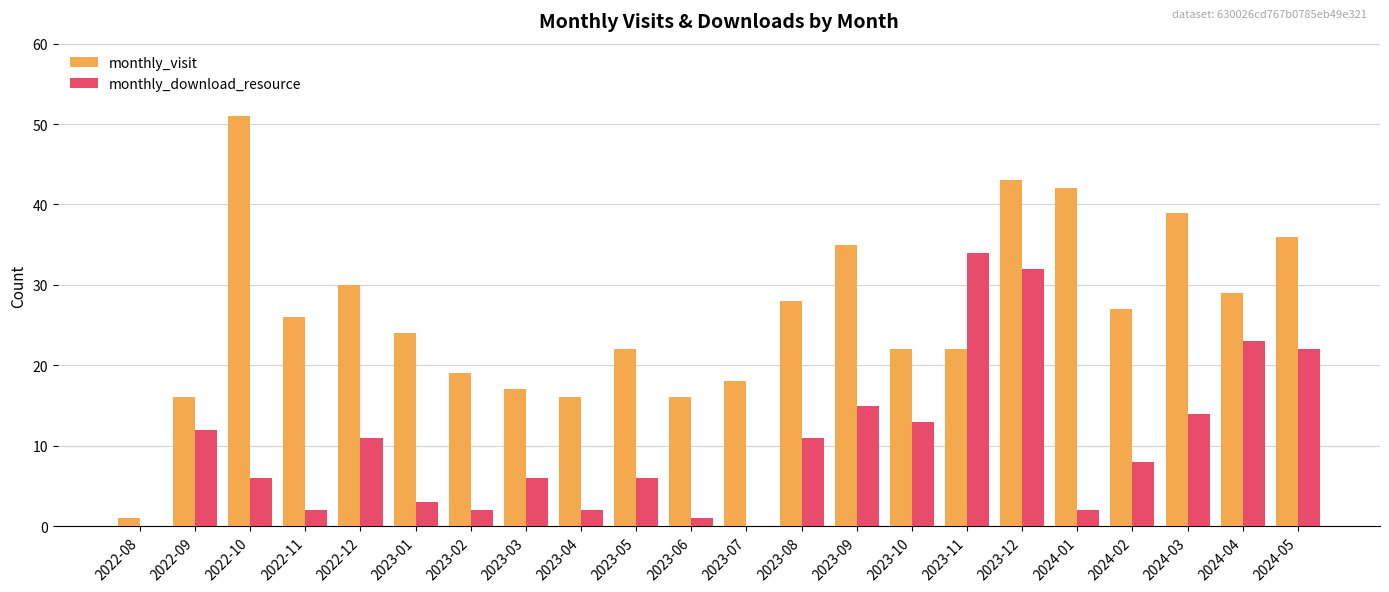

The monthly_visit series shows 18 at 2023-07. True or false?

True